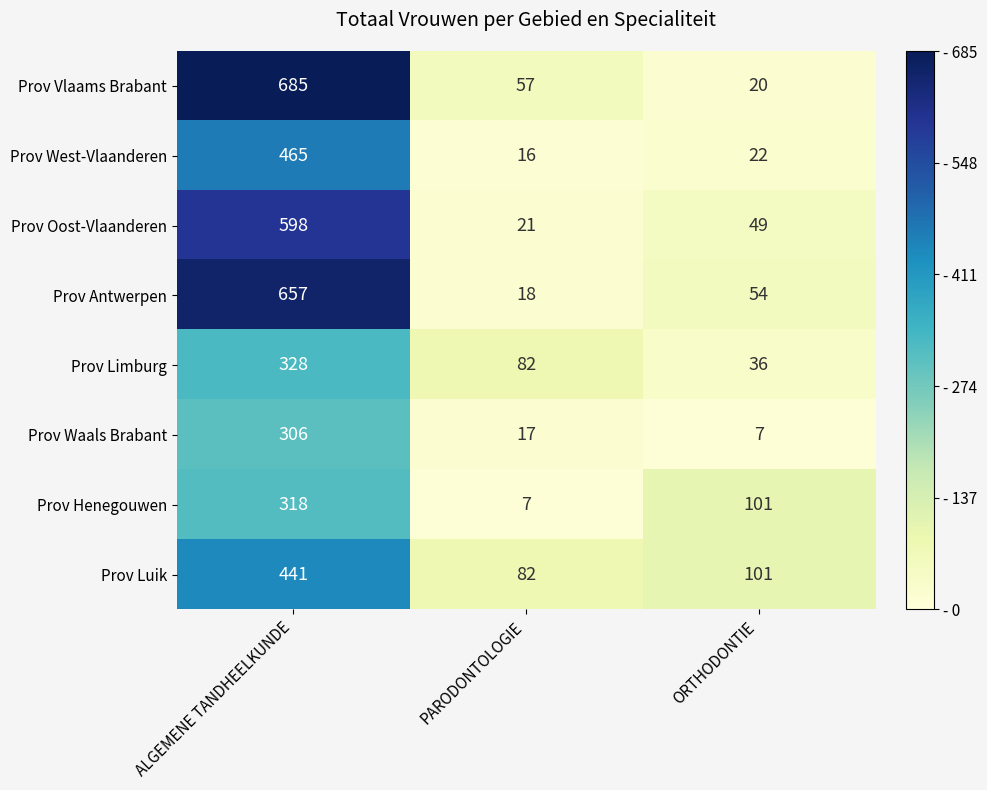

What is the greatest value displayed?

685